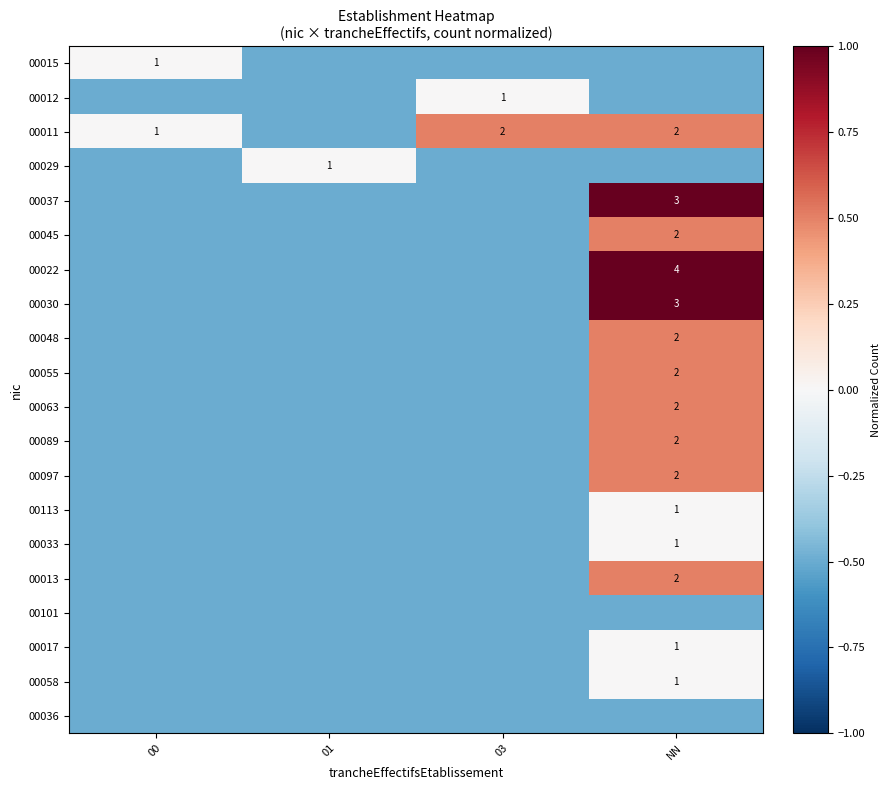

Which label corresponds to the largest value in the chart?

NN